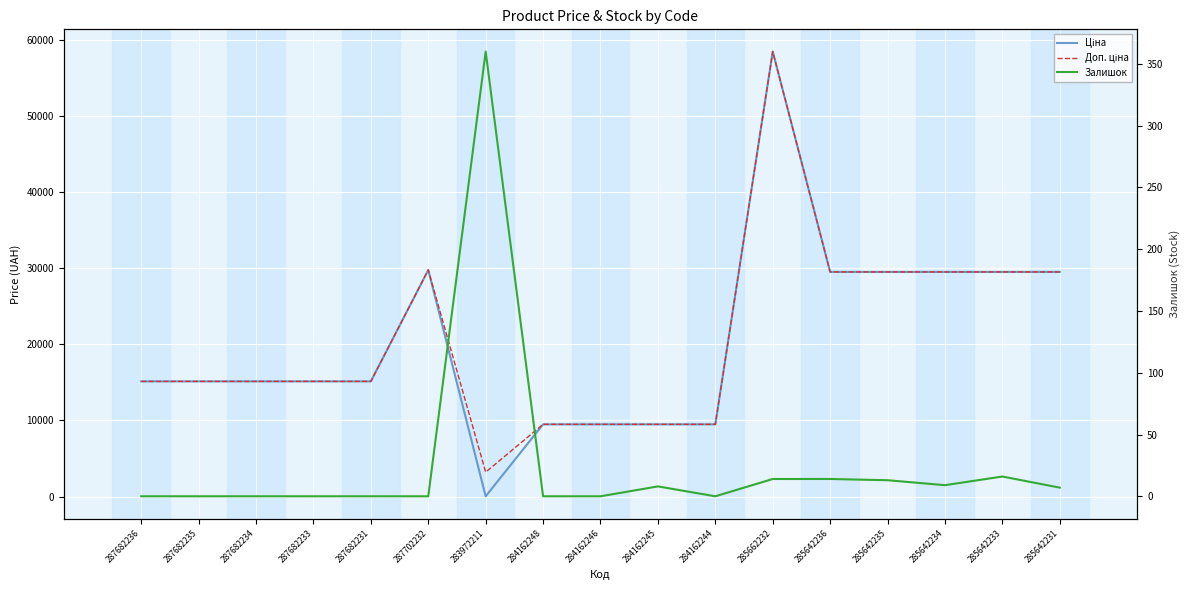

What is the label of the 17th point from the left?

285642231